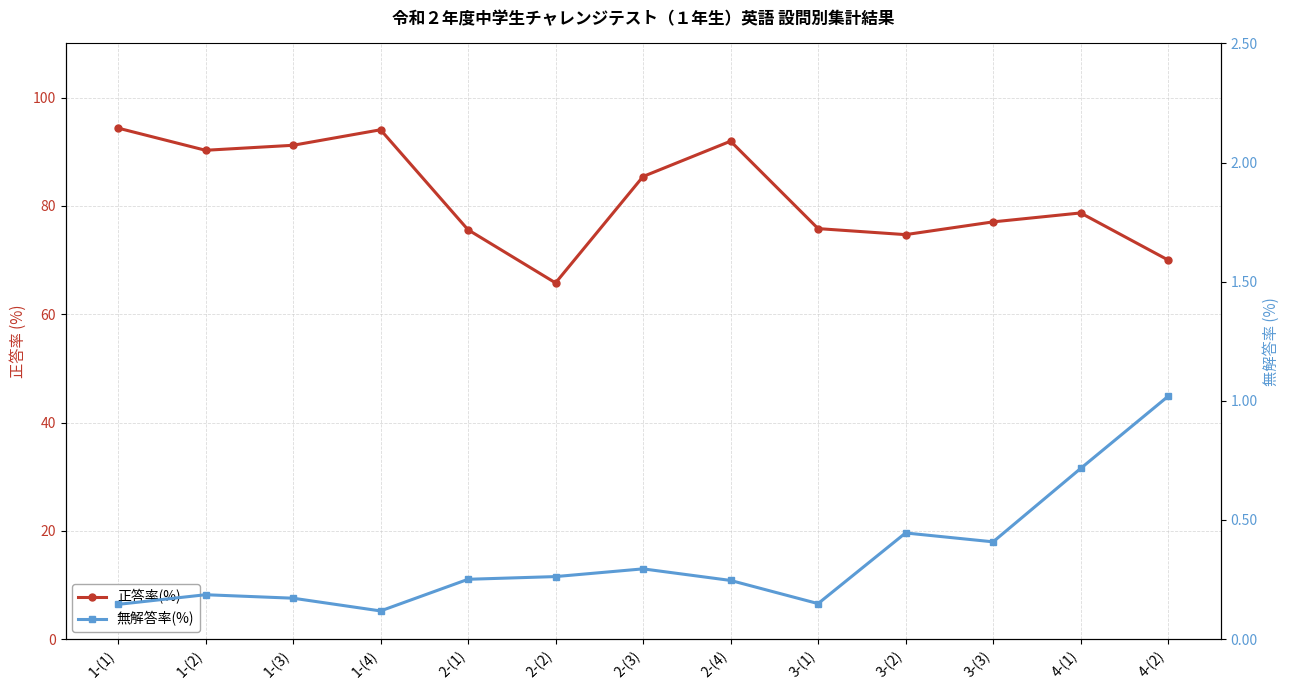

Which category has the highest value in the 無解答率(%) series?

4-(2)